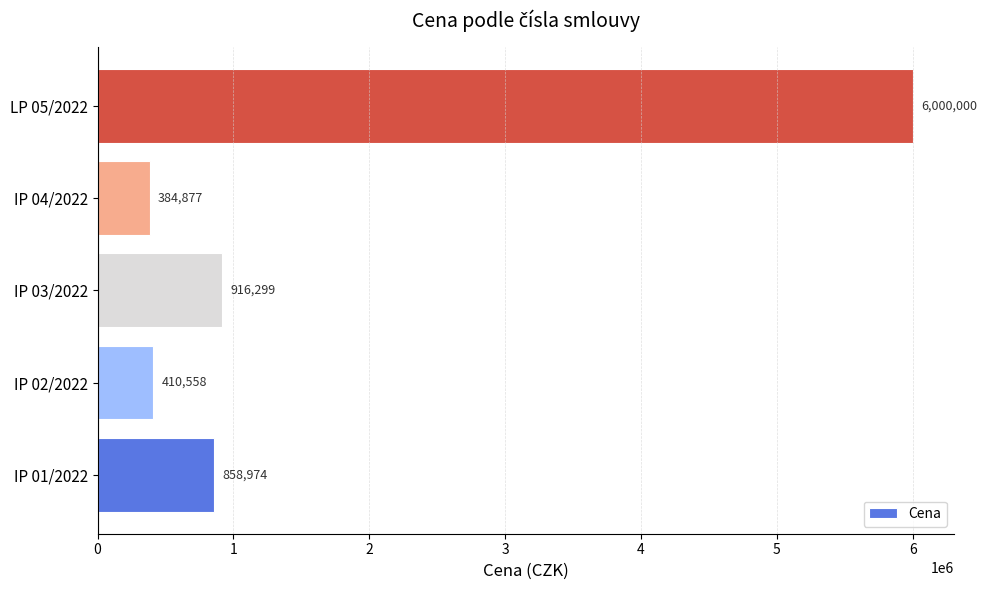

What is the change in value from IP 01/2022 to IP 03/2022?

+57325.0